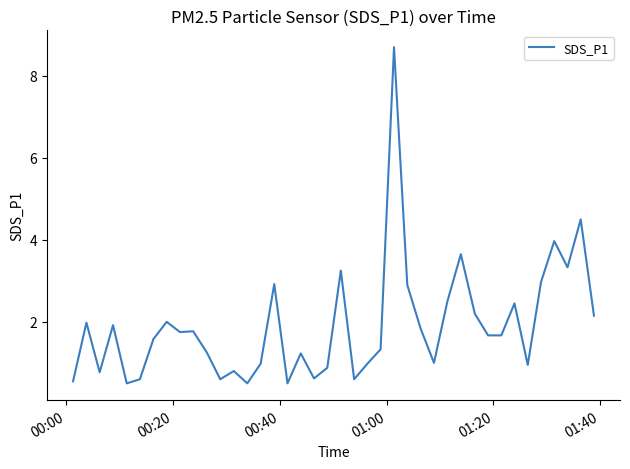

What is the smallest value displayed?

0.5